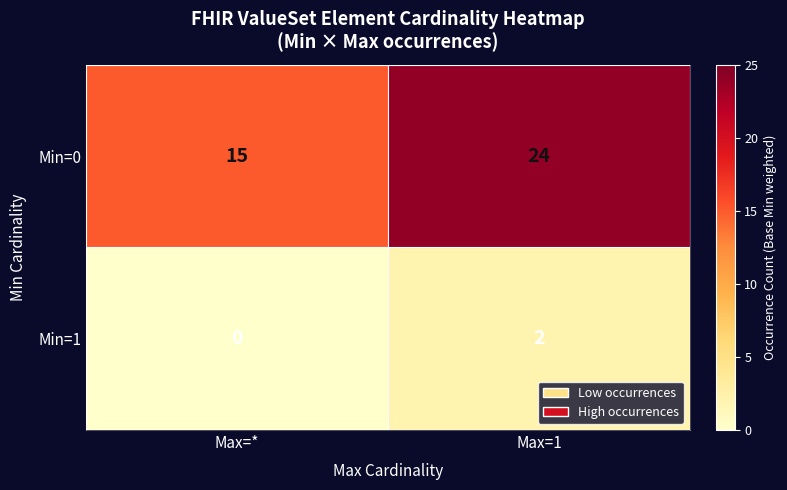

What is the total value across all series at Max=1?

26